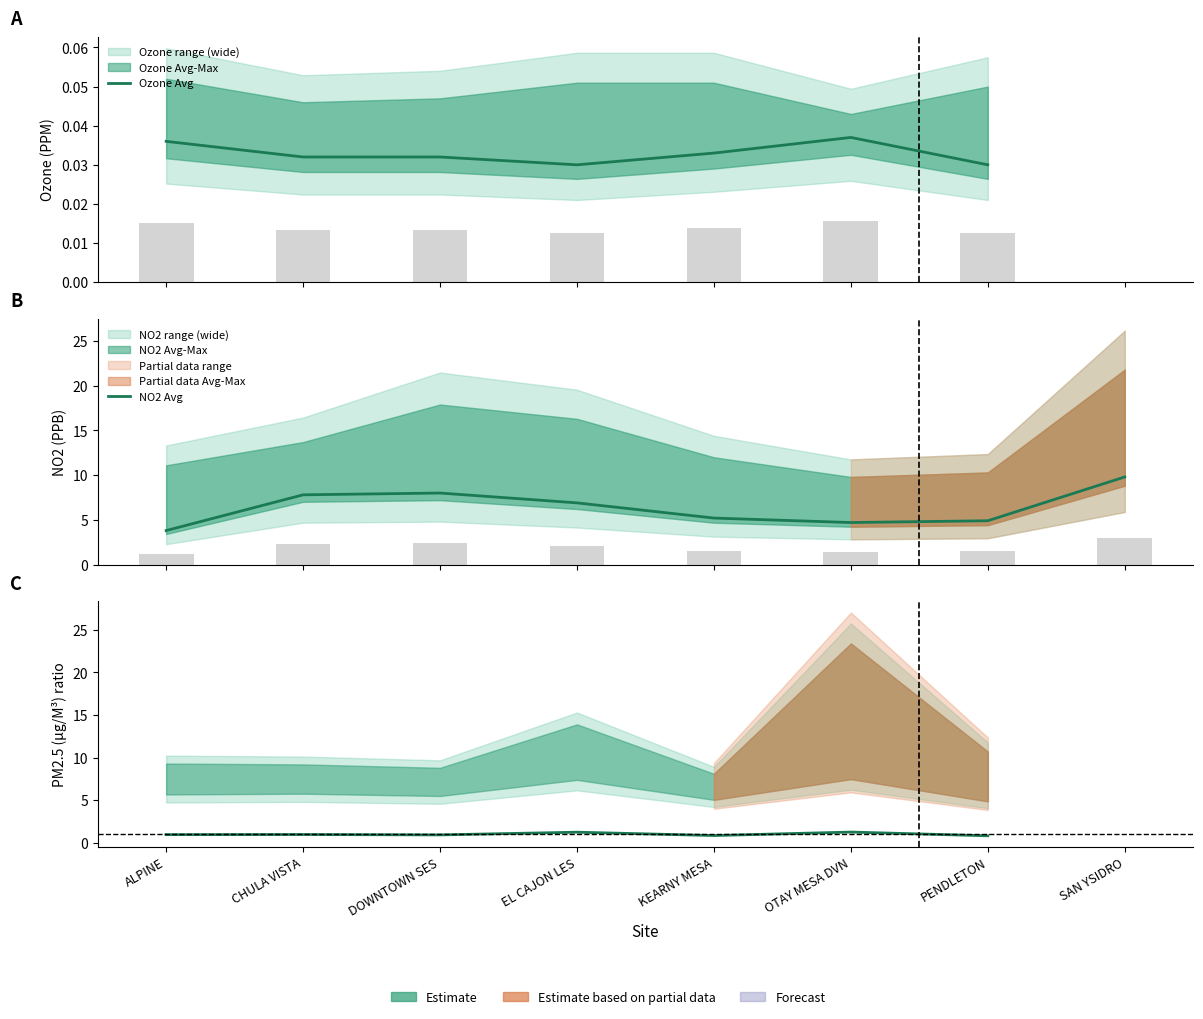

Which series has the largest total across all categories?

NO2 Avg